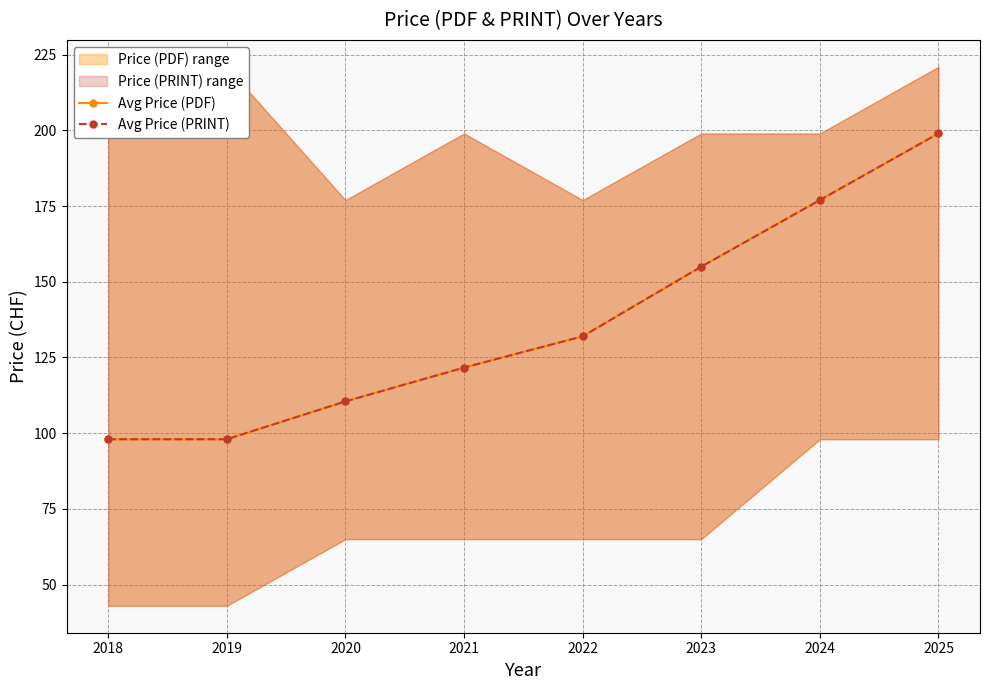

Which category has the lowest value in the Avg Price (PDF) series?

2018